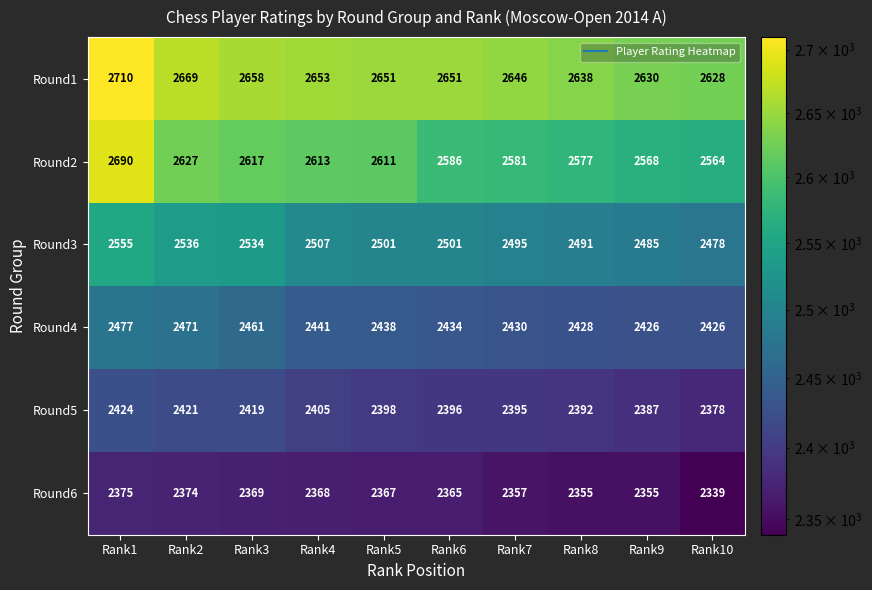

Rank the series at Rank1 from lowest to highest value.

Round6, Round5, Round4, Round3, Round2, Round1